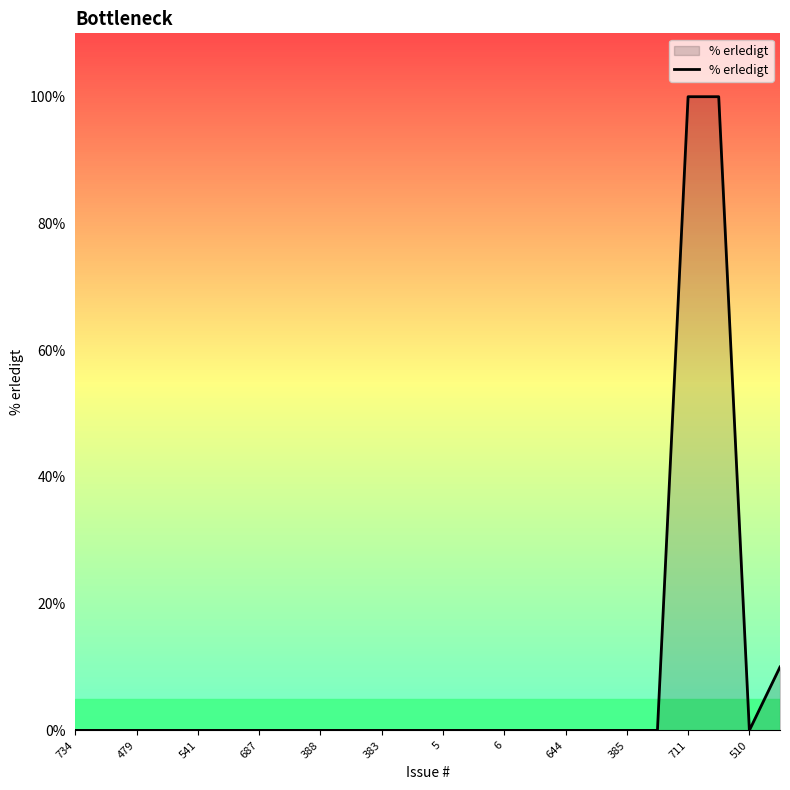

What is the maximum value shown in the chart?

100